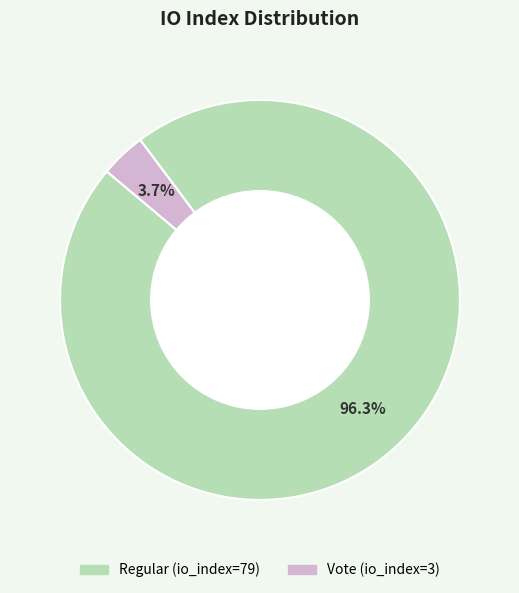

Which slice represents more than half of the pie?

Regular (io_index=79)